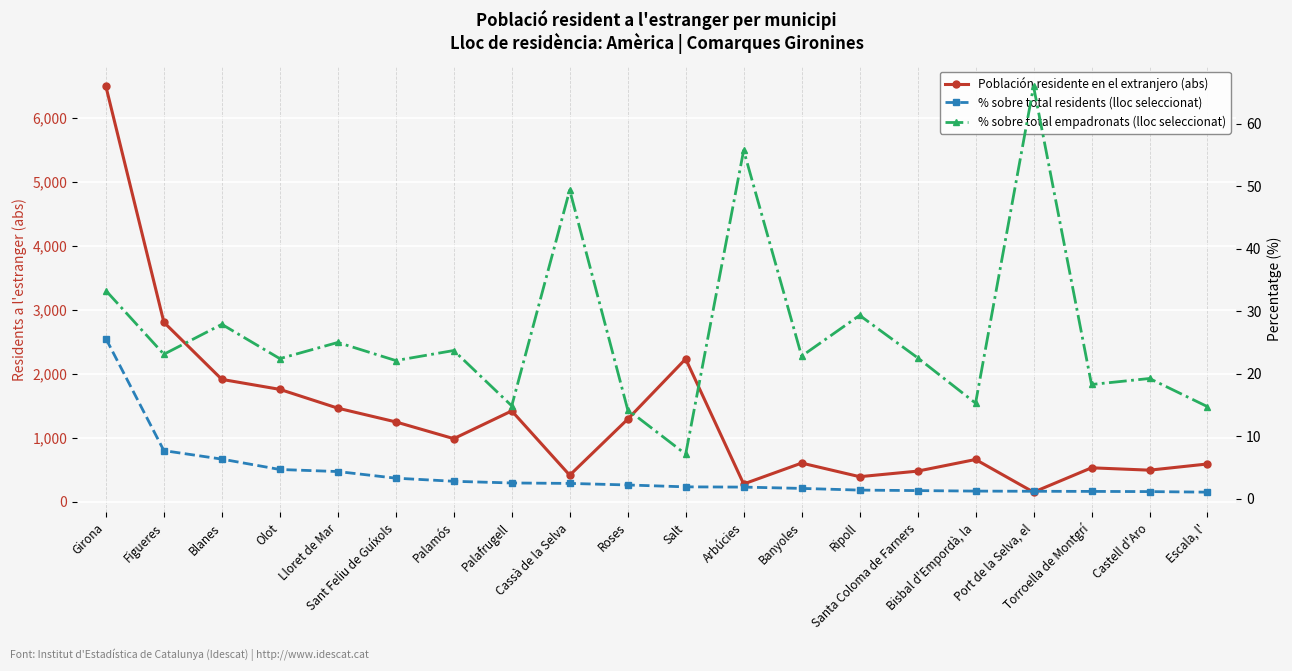

What is the smallest value displayed?

1.0